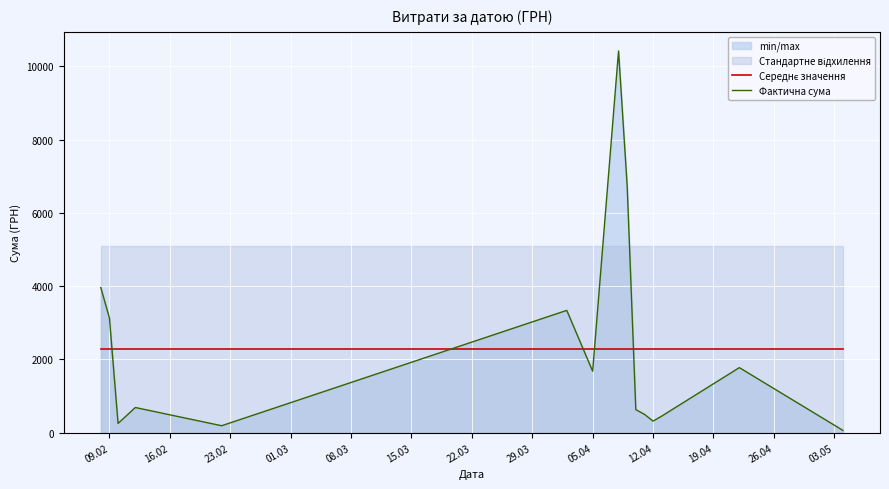

What is the maximum value for Фактична сума?

10419.0